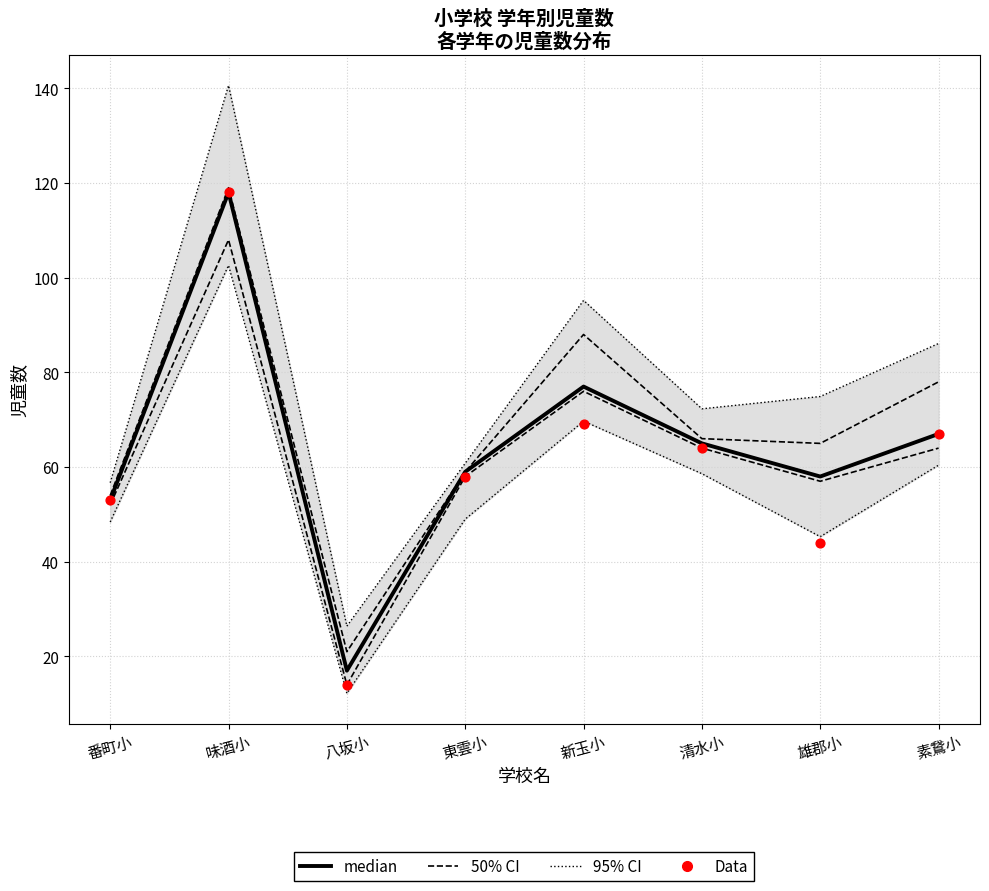

Which series has the largest total across all categories?

median